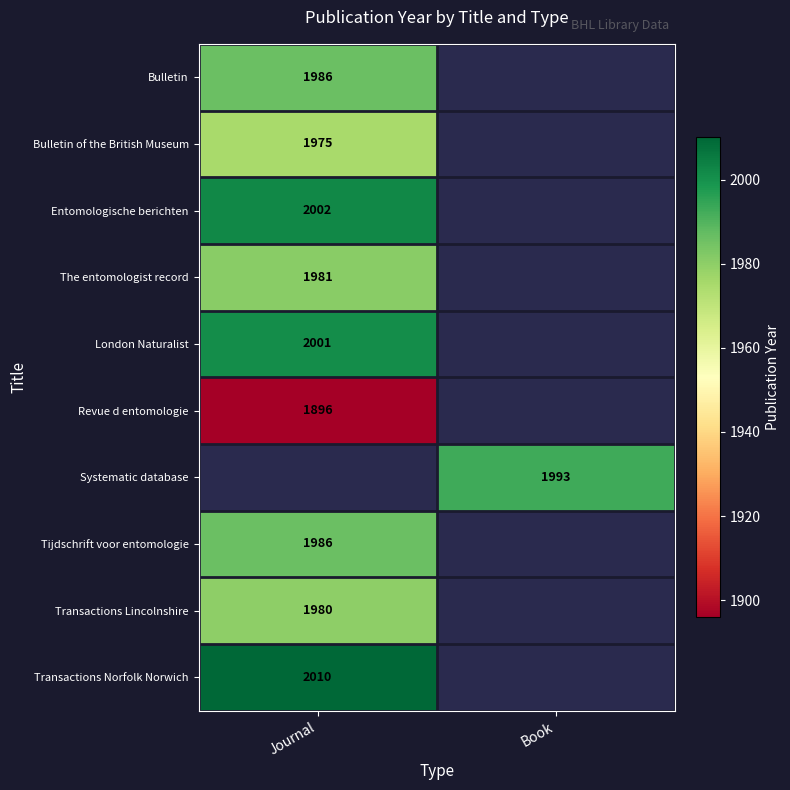

What is the spread (max minus min) of values at Journal?

114.0